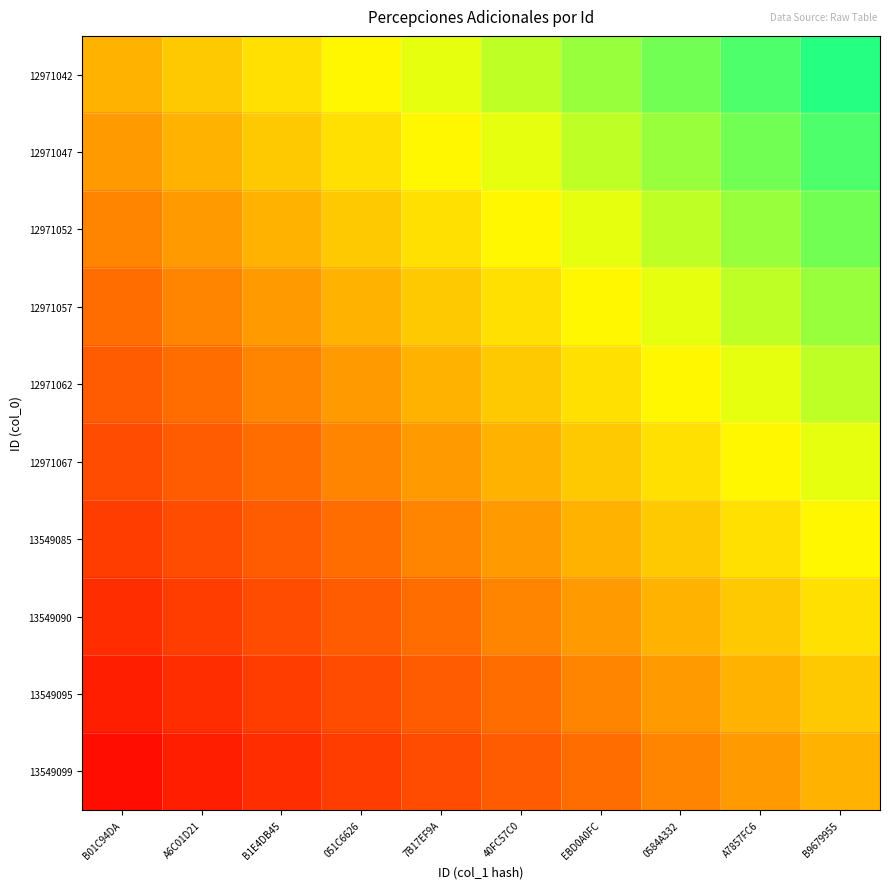

Which series has the largest range (max minus min)?

12971042